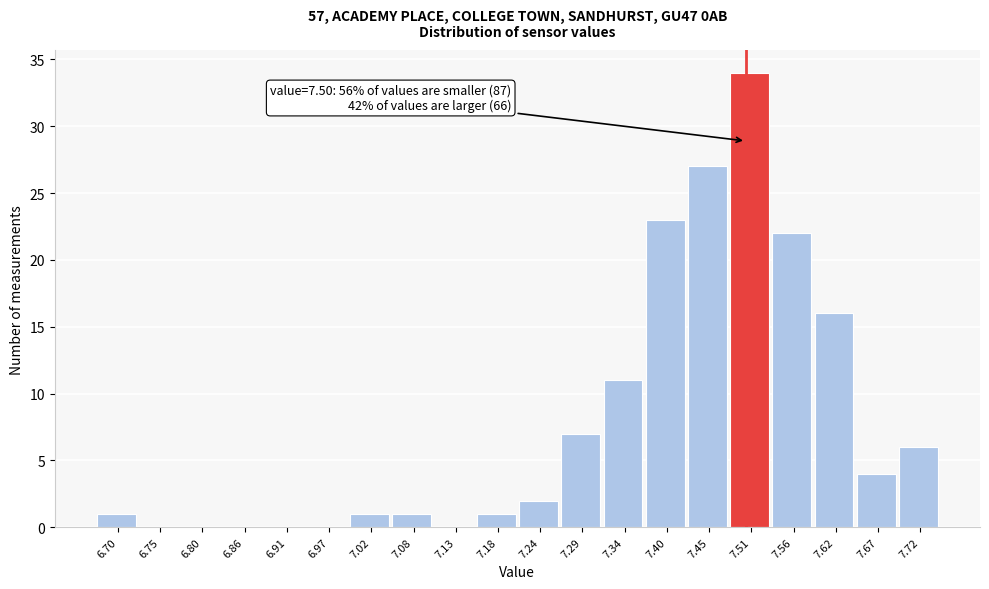

Over which range of the x-axis is the bar tallest?

7.480 to 7.534